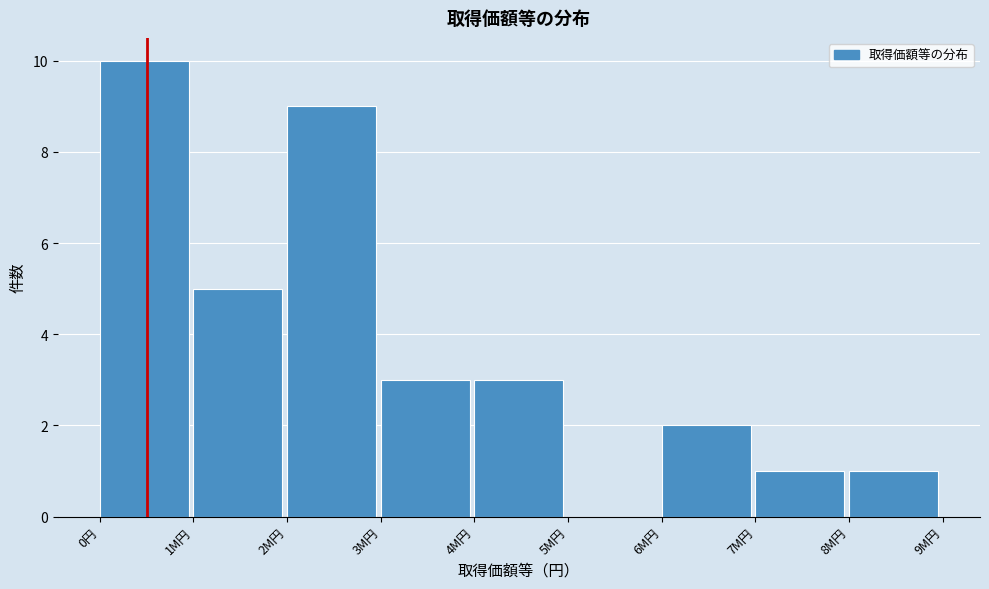

Reading left to right, what are all the values shown in this chart?

0円=10	1M円=5	2M円=9	3M円=3	4M円=3	5M円=0	6M円=2	7M円=1	8M円=1